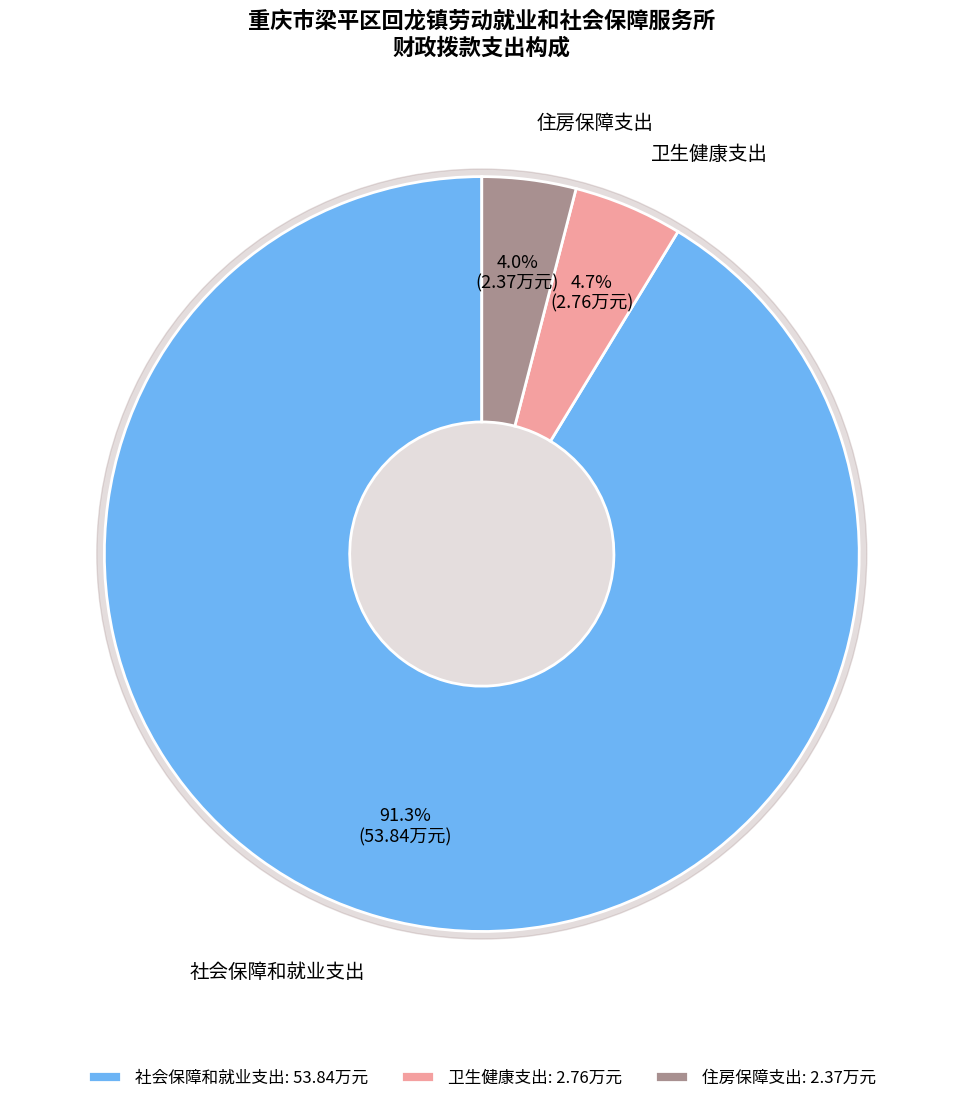

Is the sum of 社会保障和就业支出 and 卫生健康支出 greater than half?

Yes